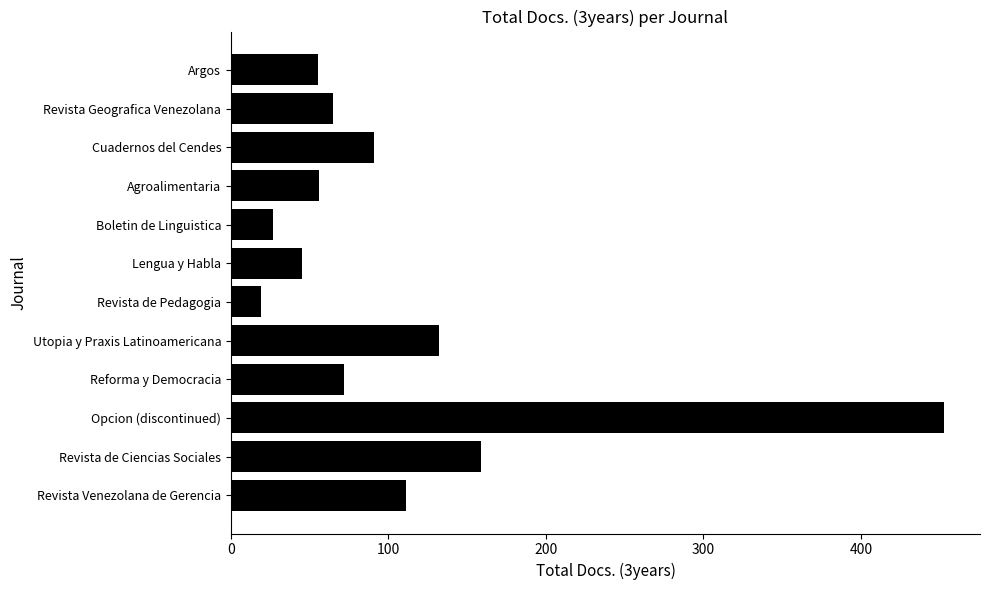

At which category does the chart reach its peak across all series?

Opcion (discontinued)